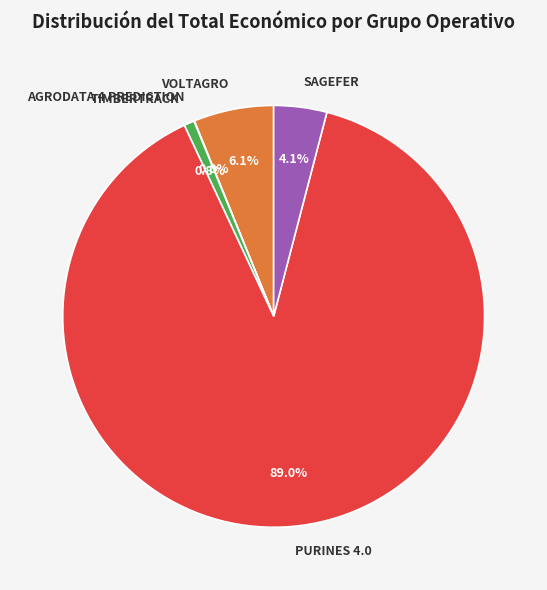

To the nearest percent, what is the average slice percentage?

20%